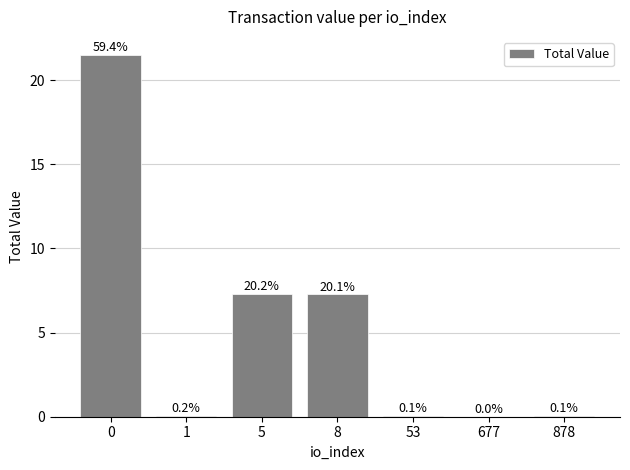

Rank the categories by value from highest to lowest.

0, 5, 8, 1, 878, 53, 677